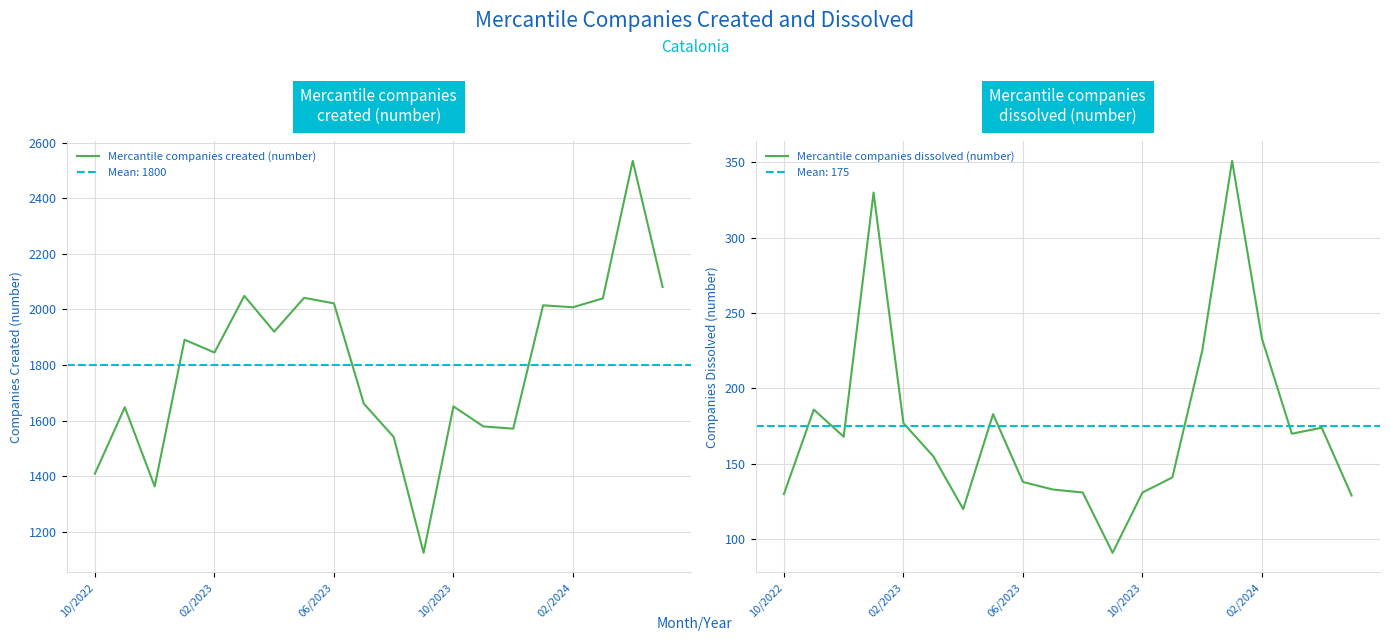

What is the maximum value for Mercantile companies created (number)?

2535